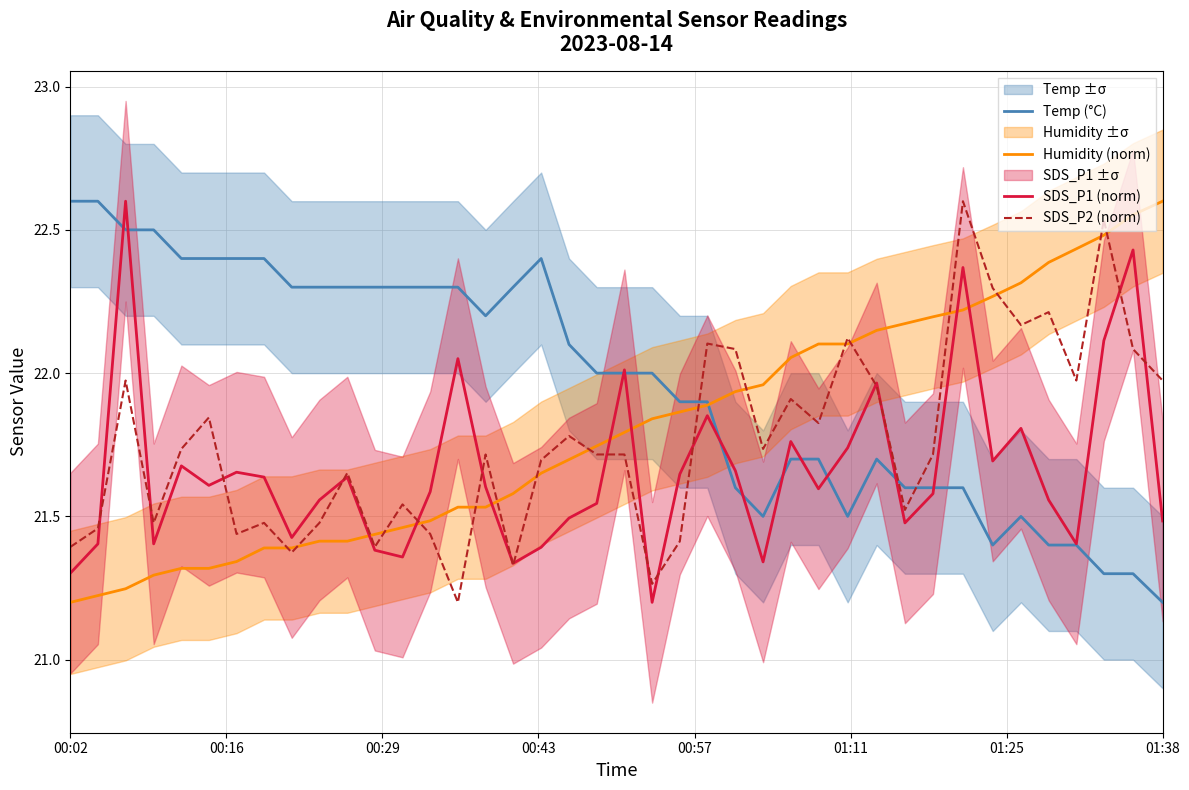

At how many categories does at least one series exceed 21?

40